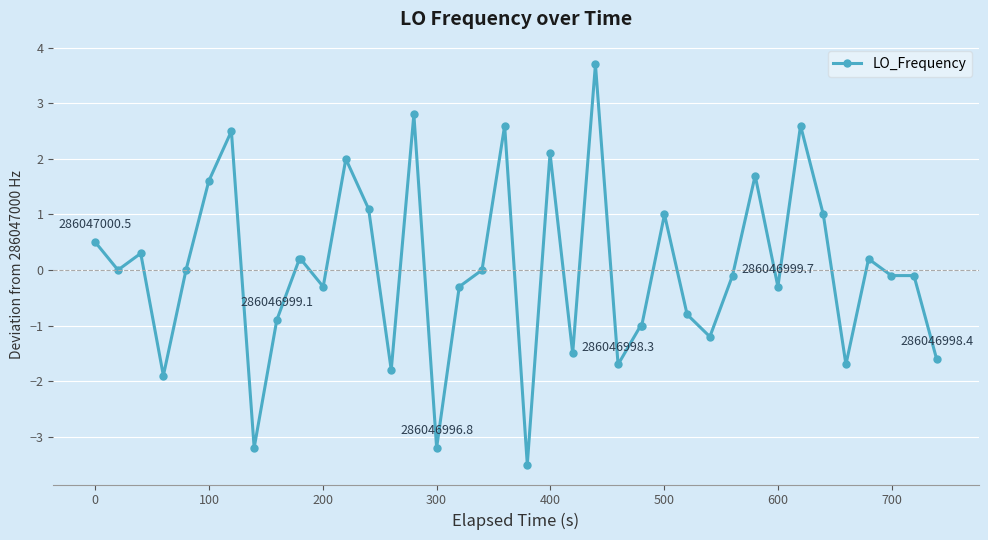

What is the minimum value shown in the chart?

-3.5